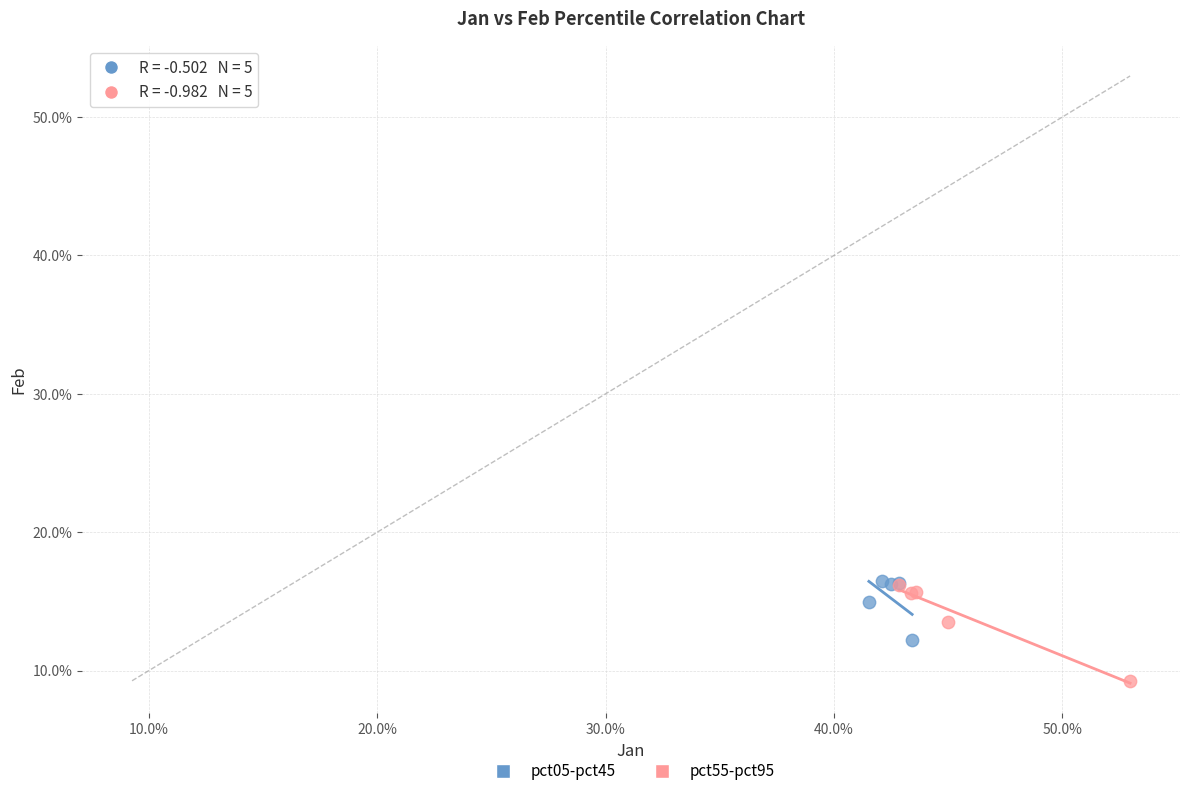

What are all the series names shown in the legend?

pct05-pct45, pct55-pct95